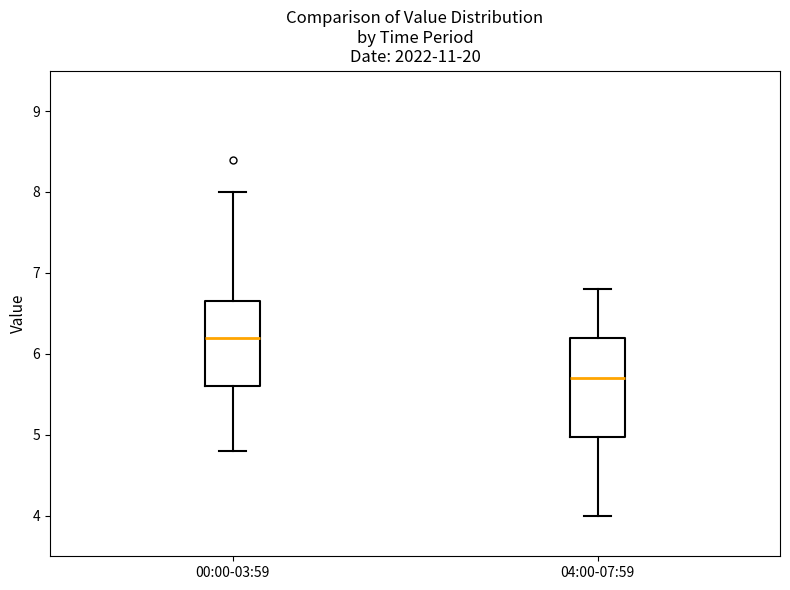

Where is the lower edge of the box for 00:00-03:59 on the y-axis? The values are not printed on the chart, so give them approximately, as read against the axis.

5.6